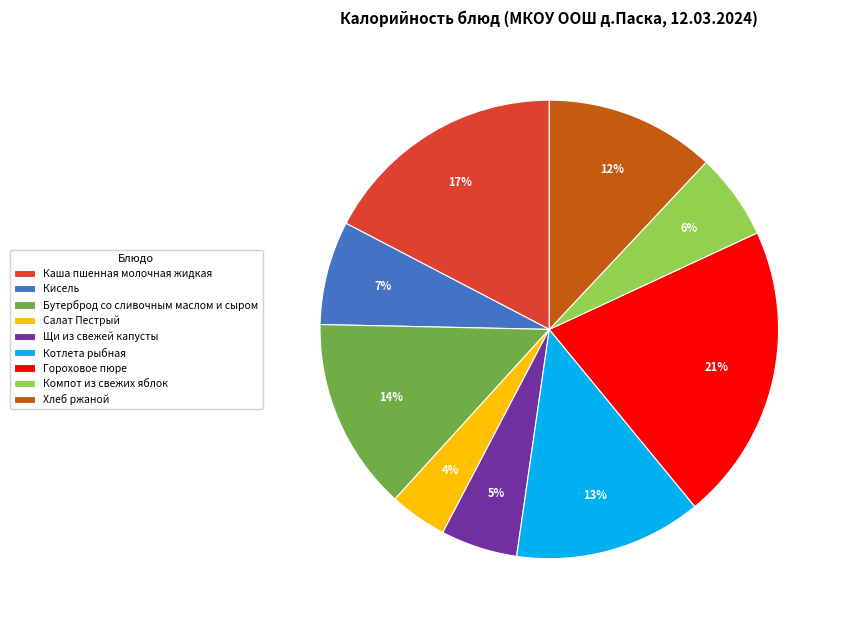

Does Бутерброд со сливочным маслом и сыром represent more than half of the total?

No